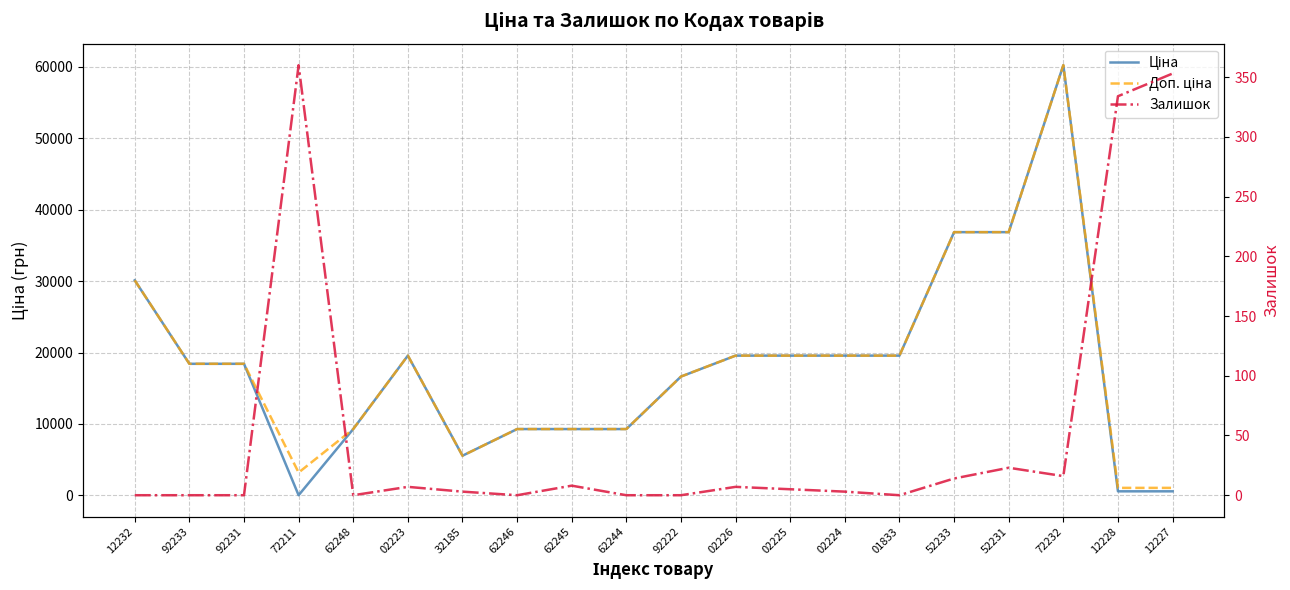

What value does the Ціна series have at 32185?

5560.3